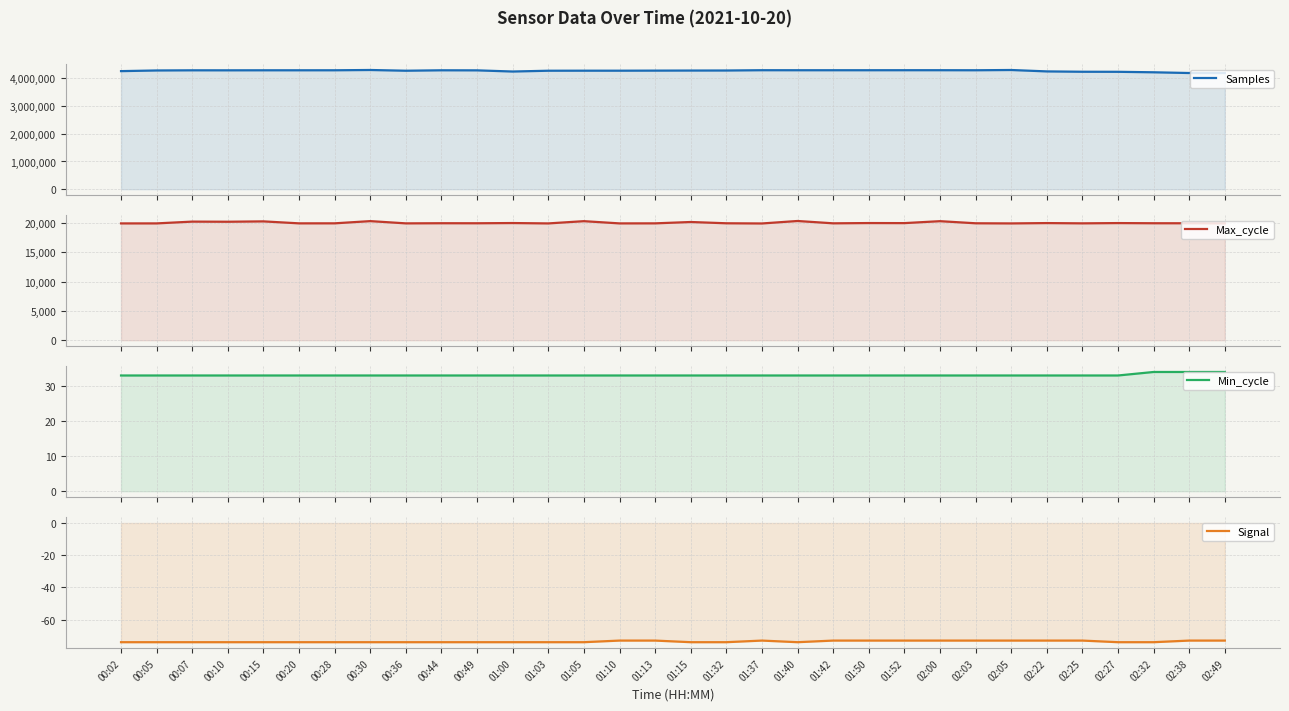

At 00:10, list the series in order from smallest to largest.

Signal, Min_cycle, Max_cycle, Samples